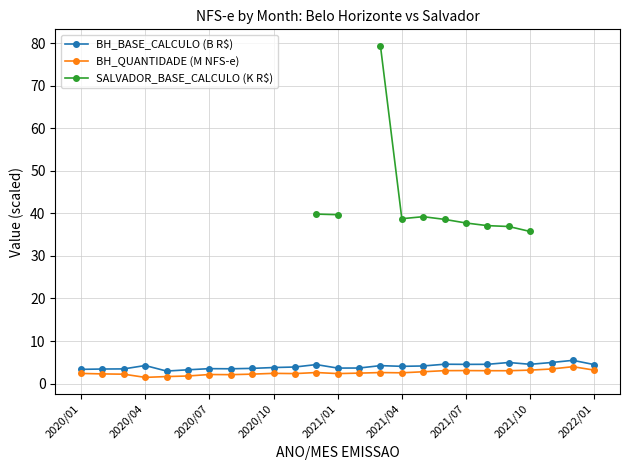

The BH_BASE_CALCULO (B R$) series shows 3.8 at 2020/10. True or false?

True